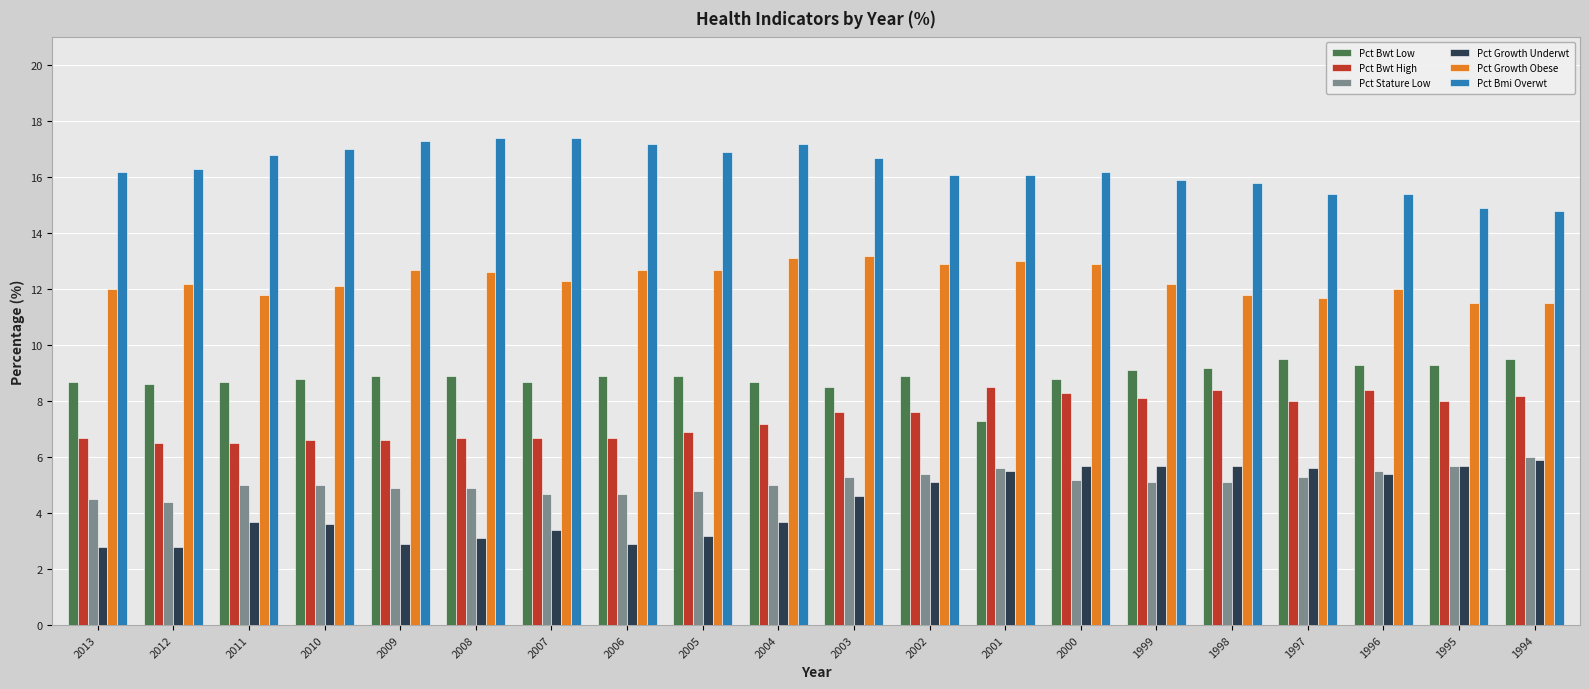

What is the sum of the Pct Bmi Overwt values at 1995 and 2013?

31.1